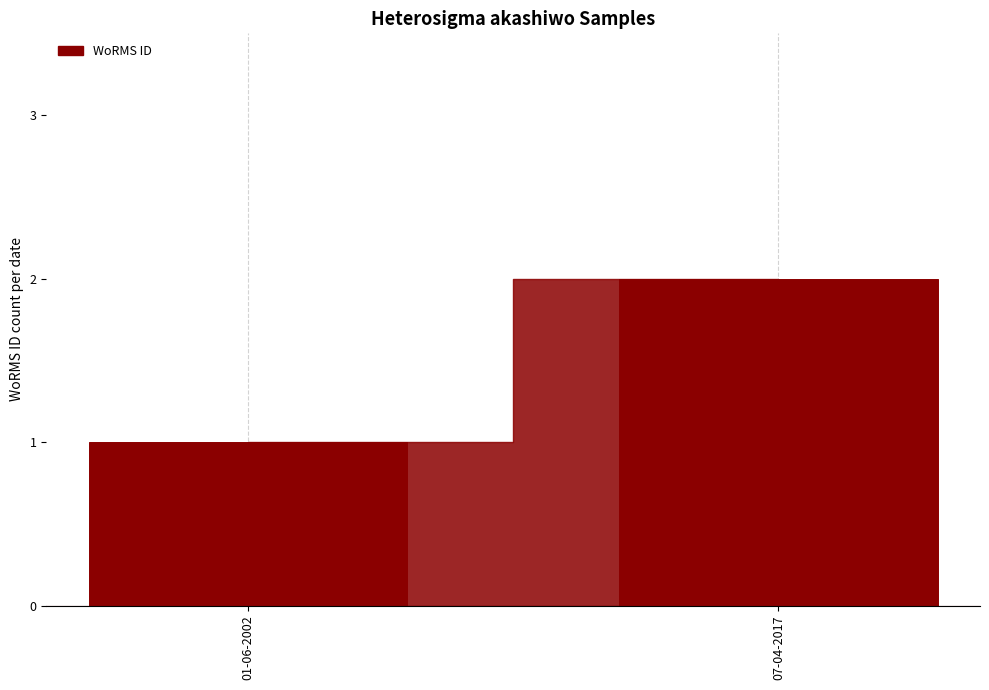

List the labels in order of value, largest first.

07-04-2017, 01-06-2002